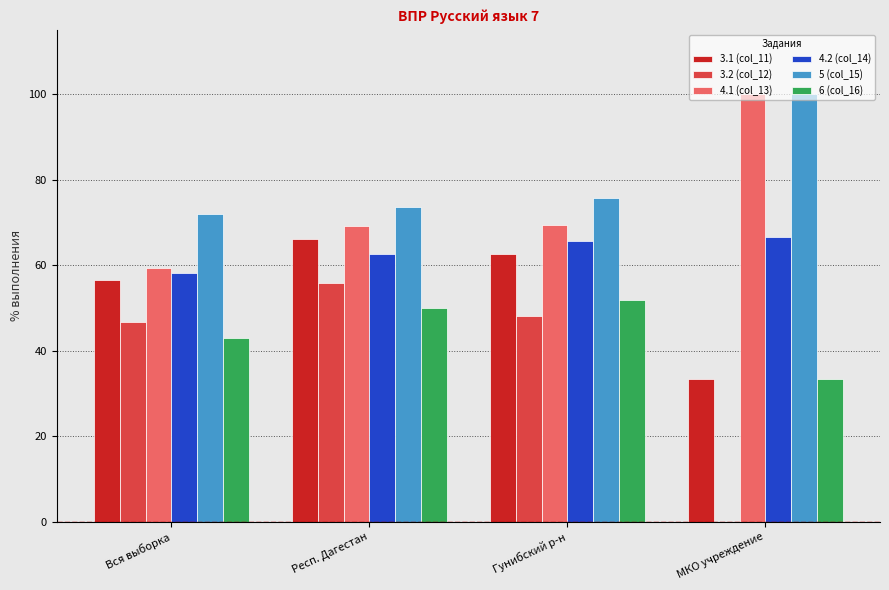

Which series has the largest total across all categories?

5 (col_15)